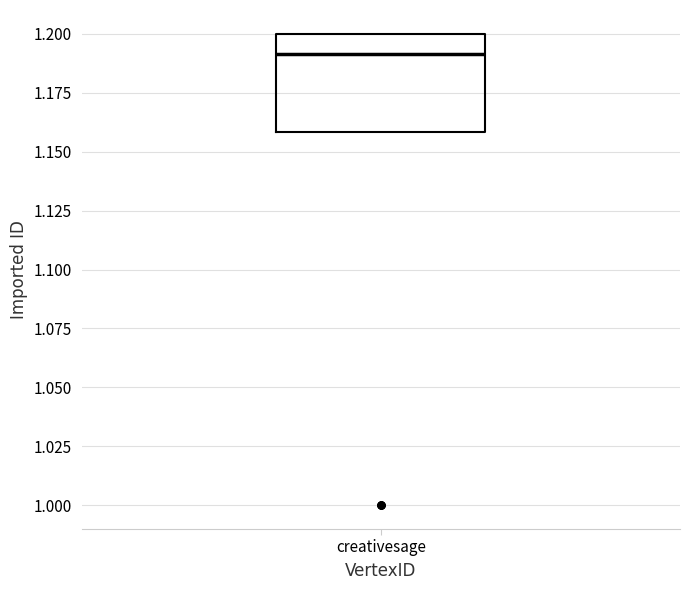

Transcribe this box plot: give where the median line is, the range the box spans, and where the two whiskers end, as read against the y-axis. The values are not printed on the chart, so give them approximately, as read against the axis.

median 1.19, box 1.16 to 1.20, whiskers 1.16 to 1.20